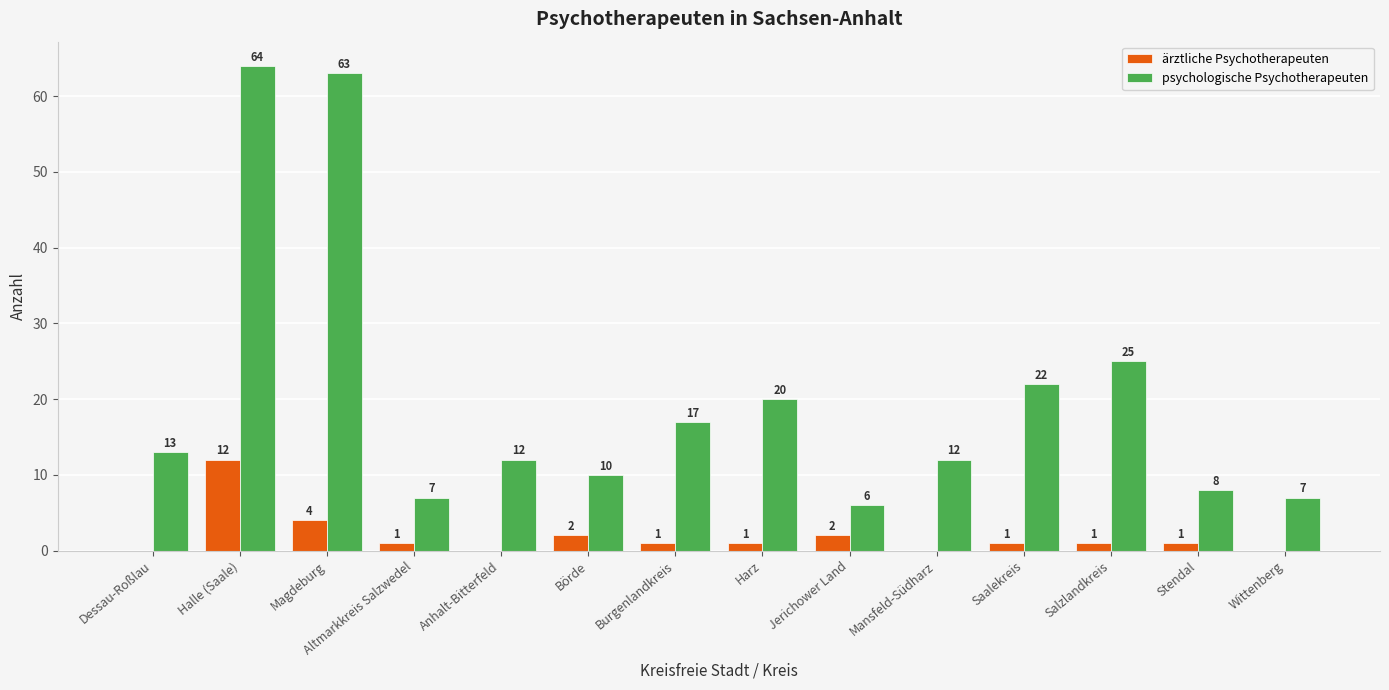

Reading left to right, transcribe all the data shown in this chart.

ärztliche Psychotherapeuten: Dessau-Roßlau=0	Halle (Saale)=12	Magdeburg=4	Altmarkkreis Salzwedel=1	Anhalt-Bitterfeld=0	Börde=2	Burgenlandkreis=1	Harz=1	Jerichower Land=2	Mansfeld-Südharz=0	Saalekreis=1	Salzlandkreis=1	Stendal=1	Wittenberg=0
psychologische Psychotherapeuten: Dessau-Roßlau=13	Halle (Saale)=64	Magdeburg=63	Altmarkkreis Salzwedel=7	Anhalt-Bitterfeld=12	Börde=10	Burgenlandkreis=17	Harz=20	Jerichower Land=6	Mansfeld-Südharz=12	Saalekreis=22	Salzlandkreis=25	Stendal=8	Wittenberg=7